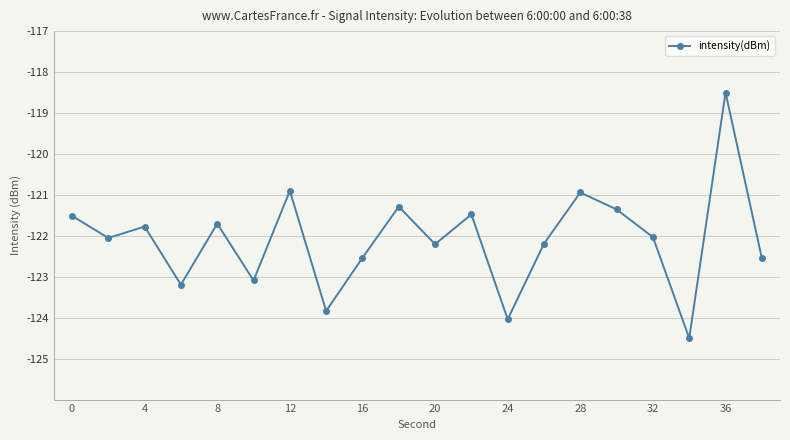

How many interior local peaks (higher than both neighbors) does the data have?

7